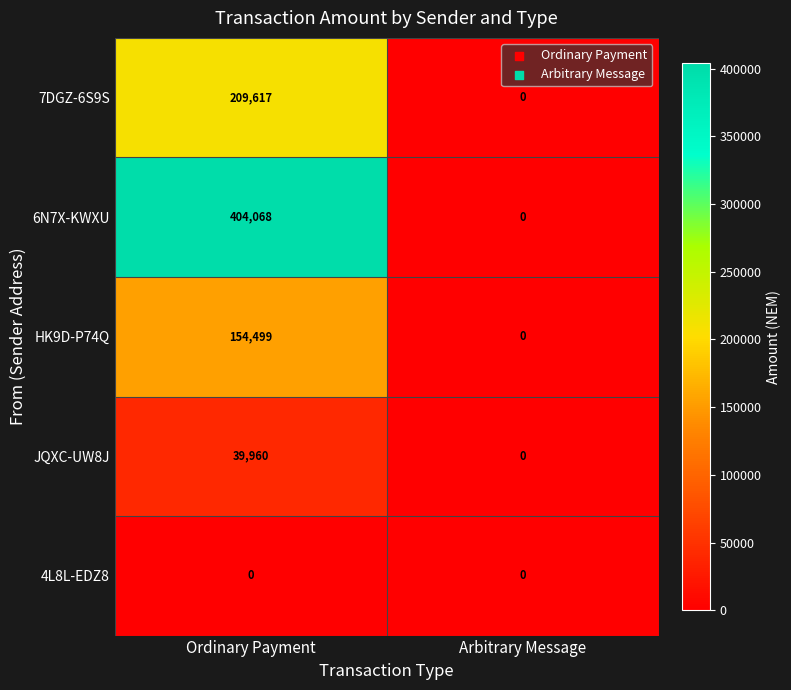

True or false: 6N7X-KWXU has a value of 238260 at Arbitrary Message.

False